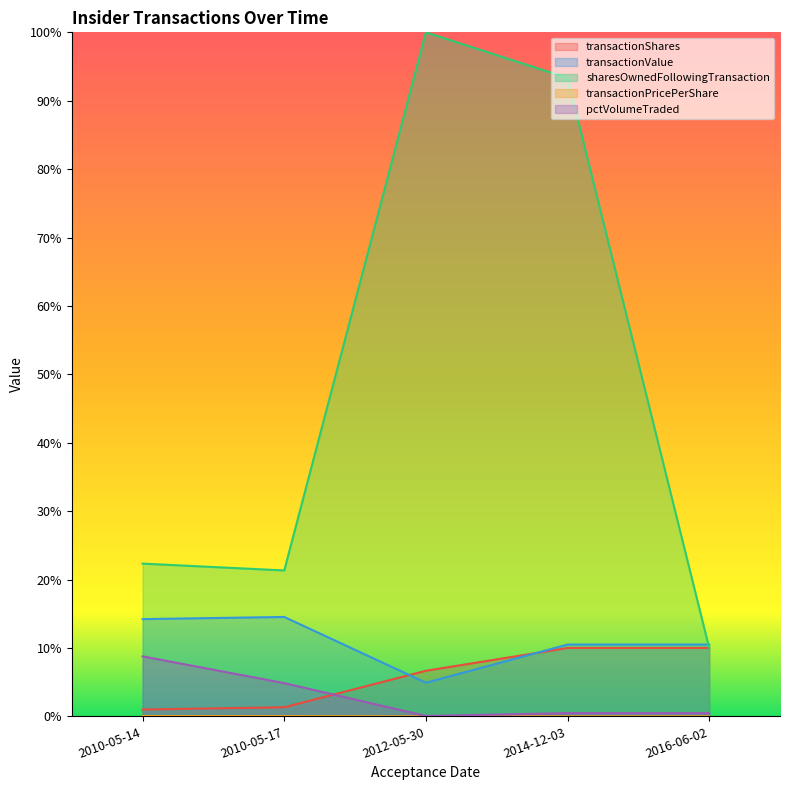

Reading left to right, what are all the values shown in this chart?

transactionShares: 0.0	0.0	0.1	0.1	0.1
transactionValue: 0.1	0.1	0.0	0.1	0.1
sharesOwnedFollowingTransaction: 0.2	0.2	1.0	0.9	0.1
transactionPricePerShare: 0.0	0.0	0.0	0.0	0.0
pctVolumeTraded: 0.1	0.0	0.0	0.0	0.0